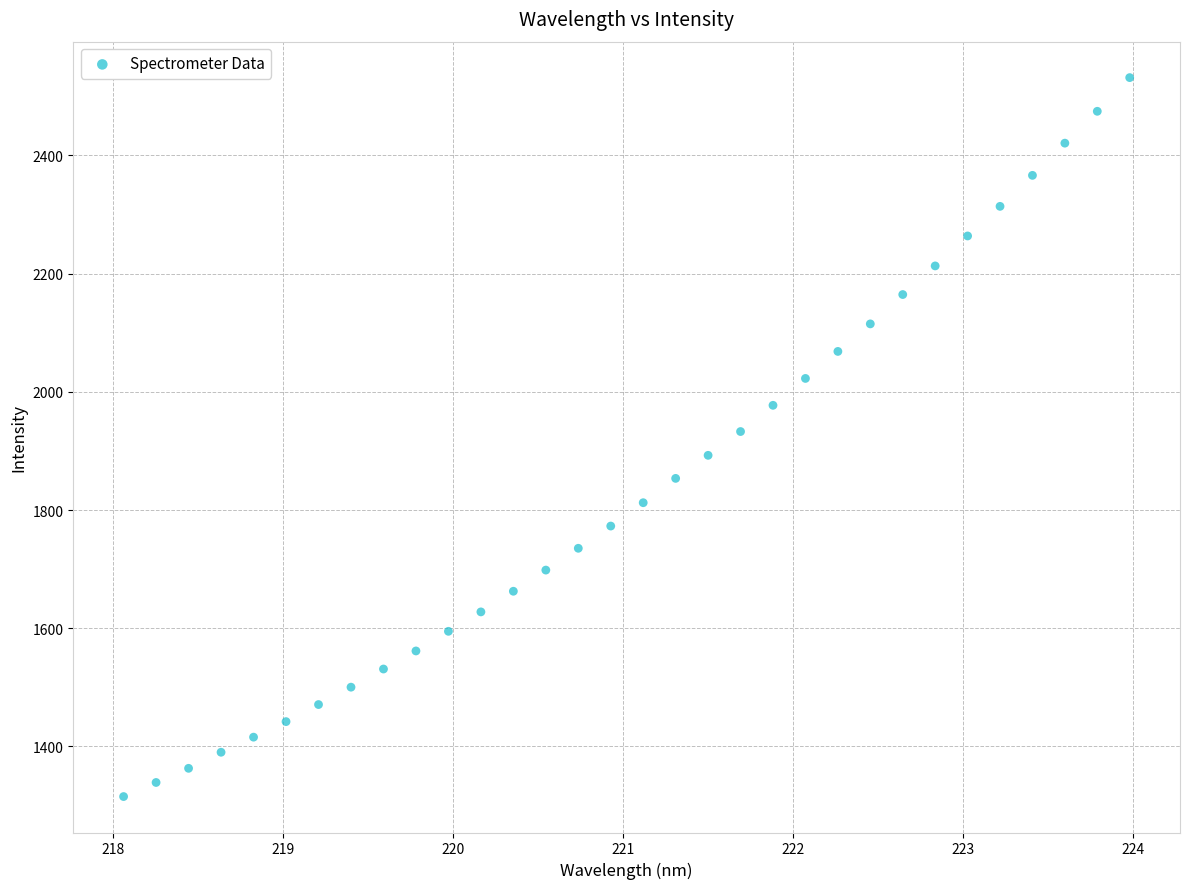

What is the range of Y values (max minus min)?

1216.4